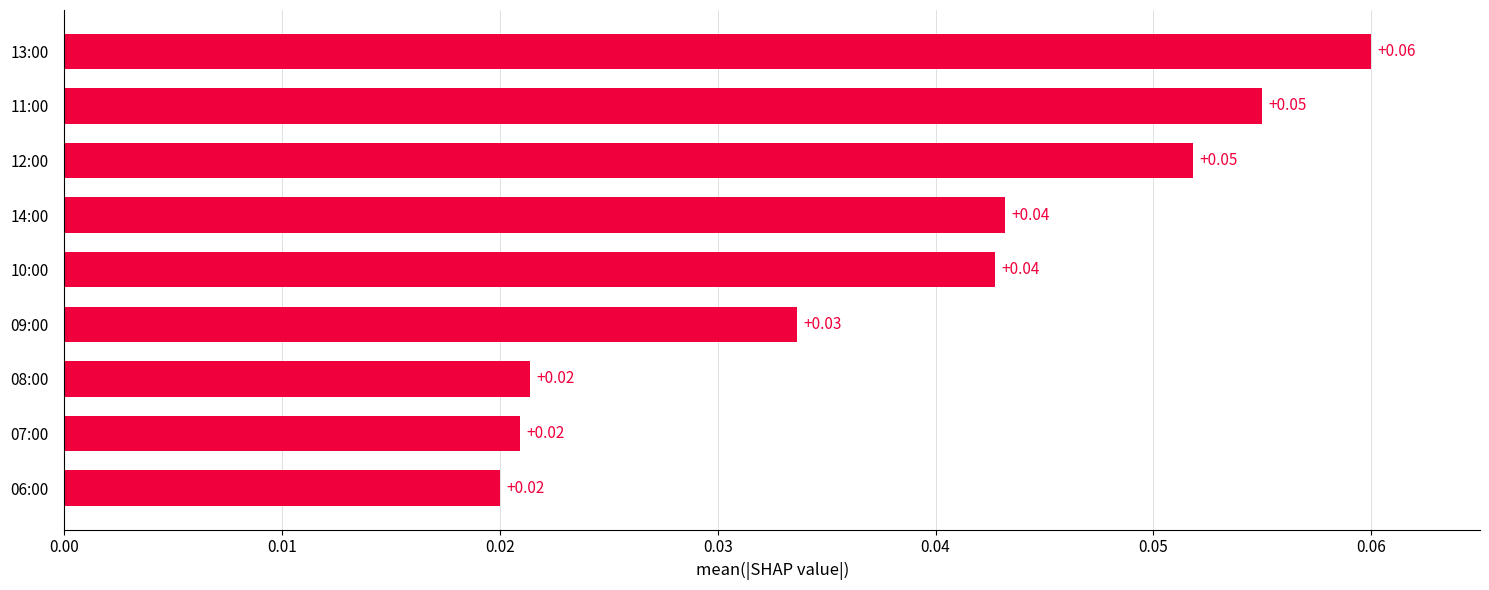

Which label corresponds to the largest value in the chart?

13:00